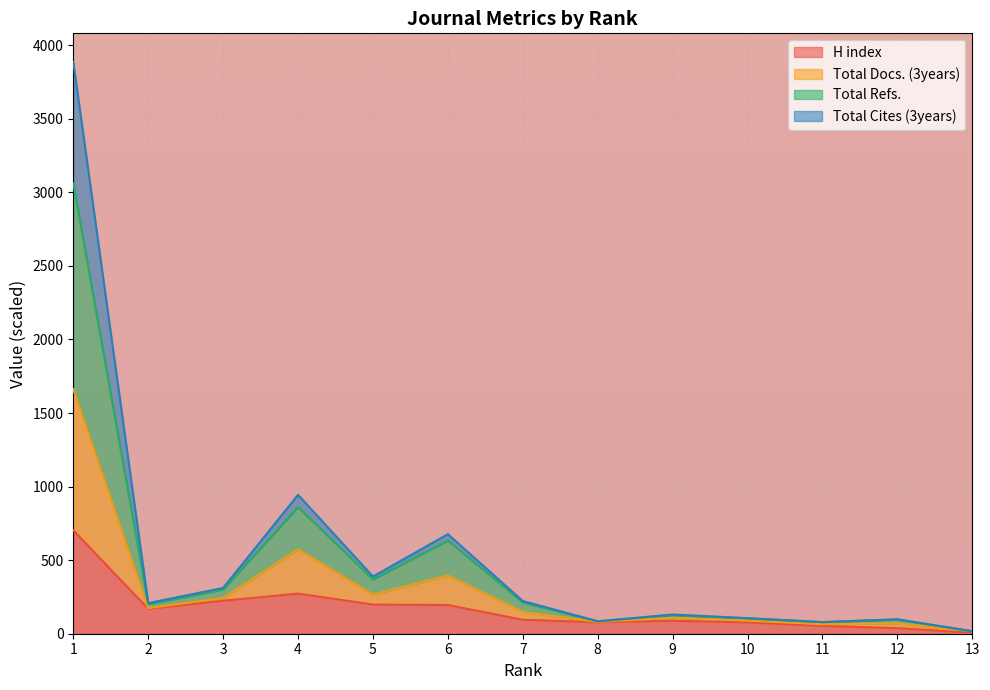

Is the value of H index at 4 greater than the value of Total Refs. at 5?

No